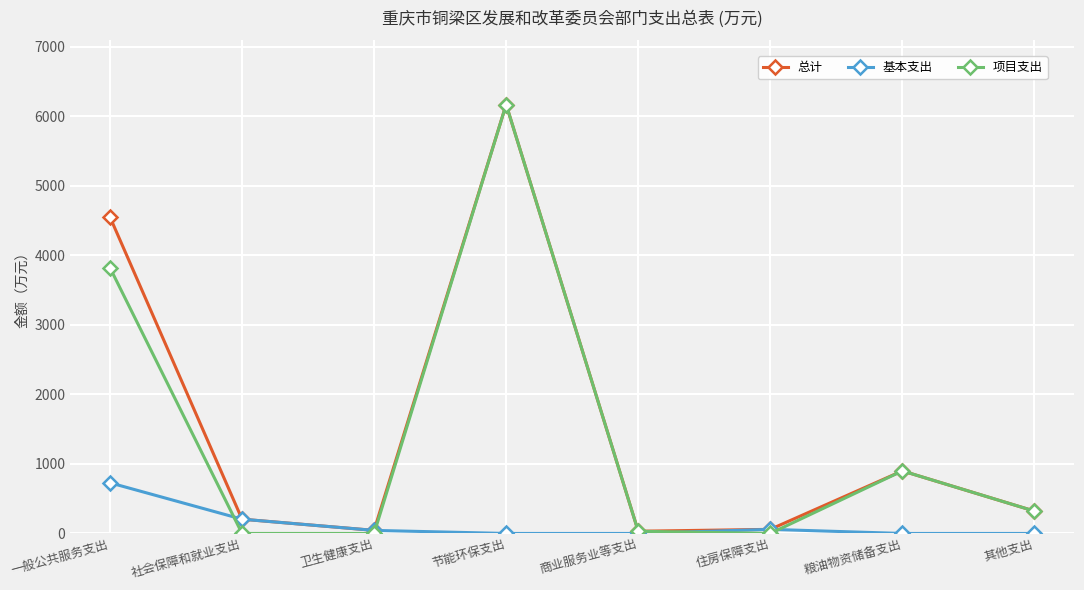

Where is the first local maximum for 总计?

节能环保支出